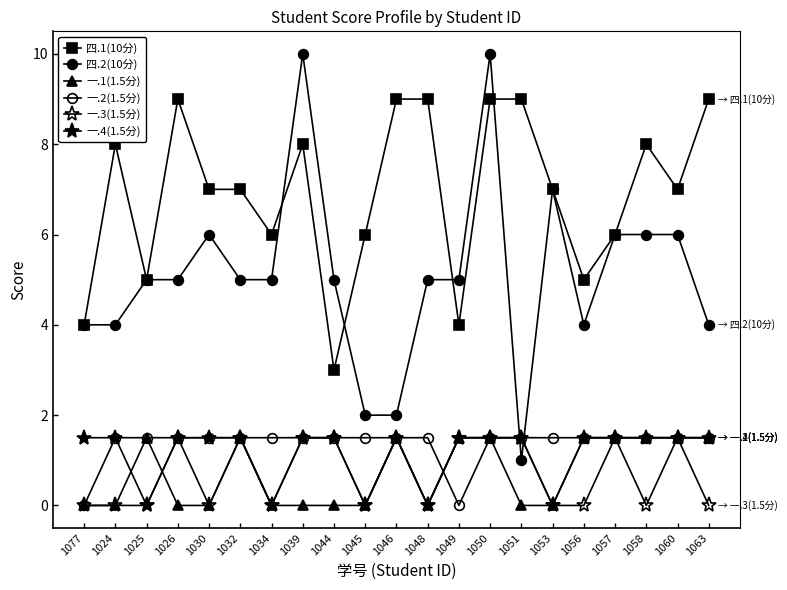

Between 1026 and 1063, which series saw the biggest shift?

一.1(1.5分)